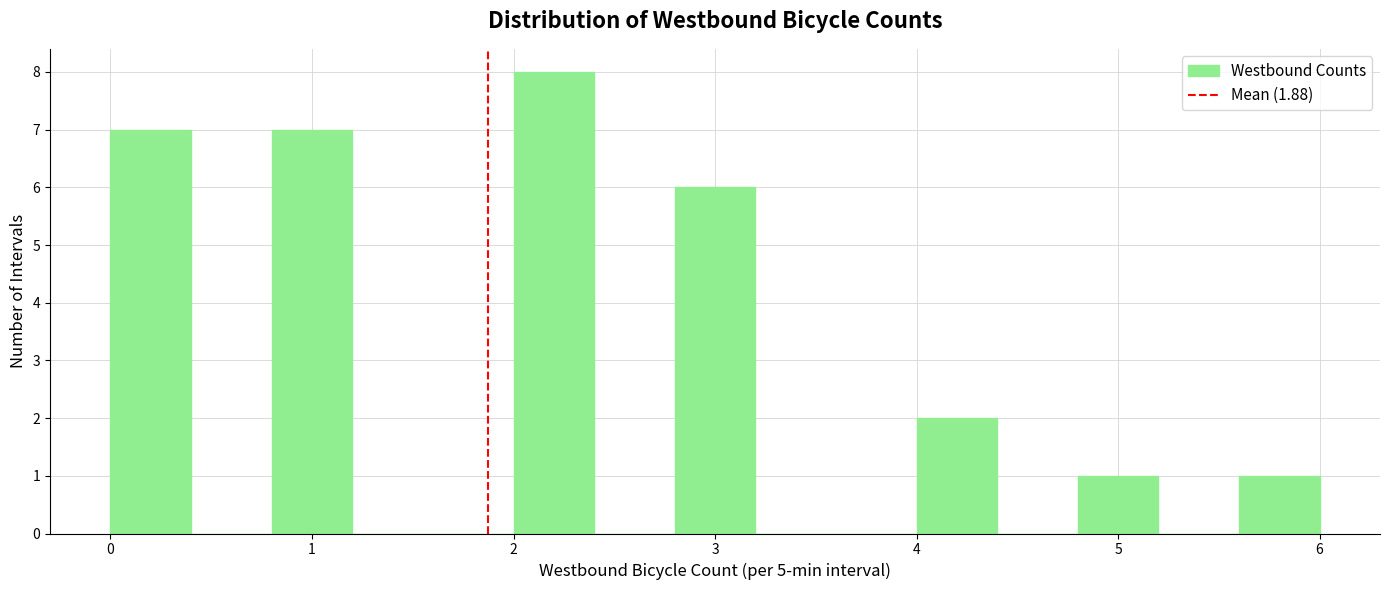

Reading left to right, transcribe this chart: for each bar, give the range it covers on the x-axis and its height. The values are not printed on the chart, so give them approximately, as read against the axis.

0.0 to 0.4: 7
0.4 to 0.8: 0
0.8 to 1.2: 7
1.2 to 1.6: 0
1.6 to 2.0: 0
2.0 to 2.4: 8
2.4 to 2.8: 0
2.8 to 3.2: 6
3.2 to 3.6: 0
3.6 to 4.0: 0
4.0 to 4.4: 2
4.4 to 4.8: 0
4.8 to 5.2: 1
5.2 to 5.6: 0
5.6 to 6.0: 1